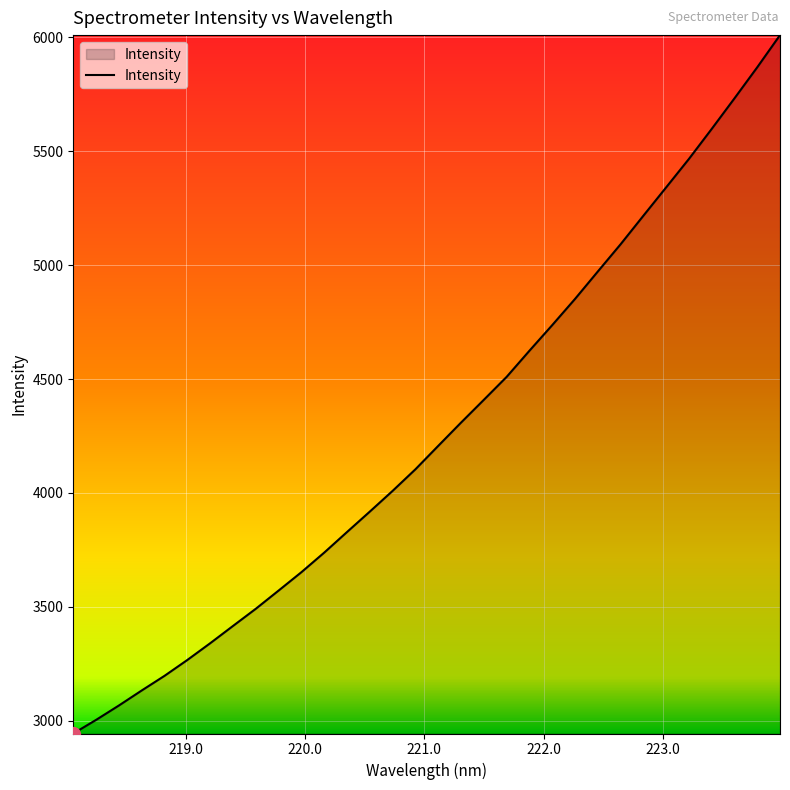

What is the smallest value displayed?

2943.6